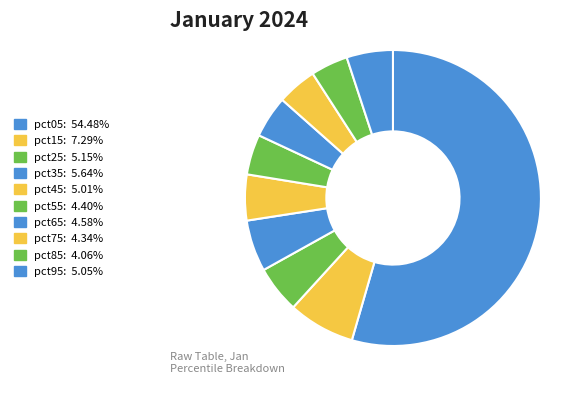

Count the number of slices in the pie.

10